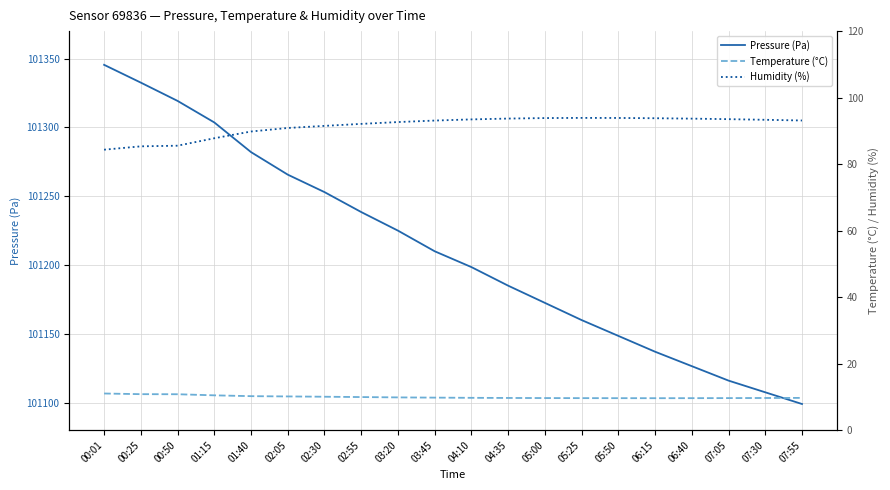

True or false: Humidity (%) and Pressure (Pa) cross at least once.

False